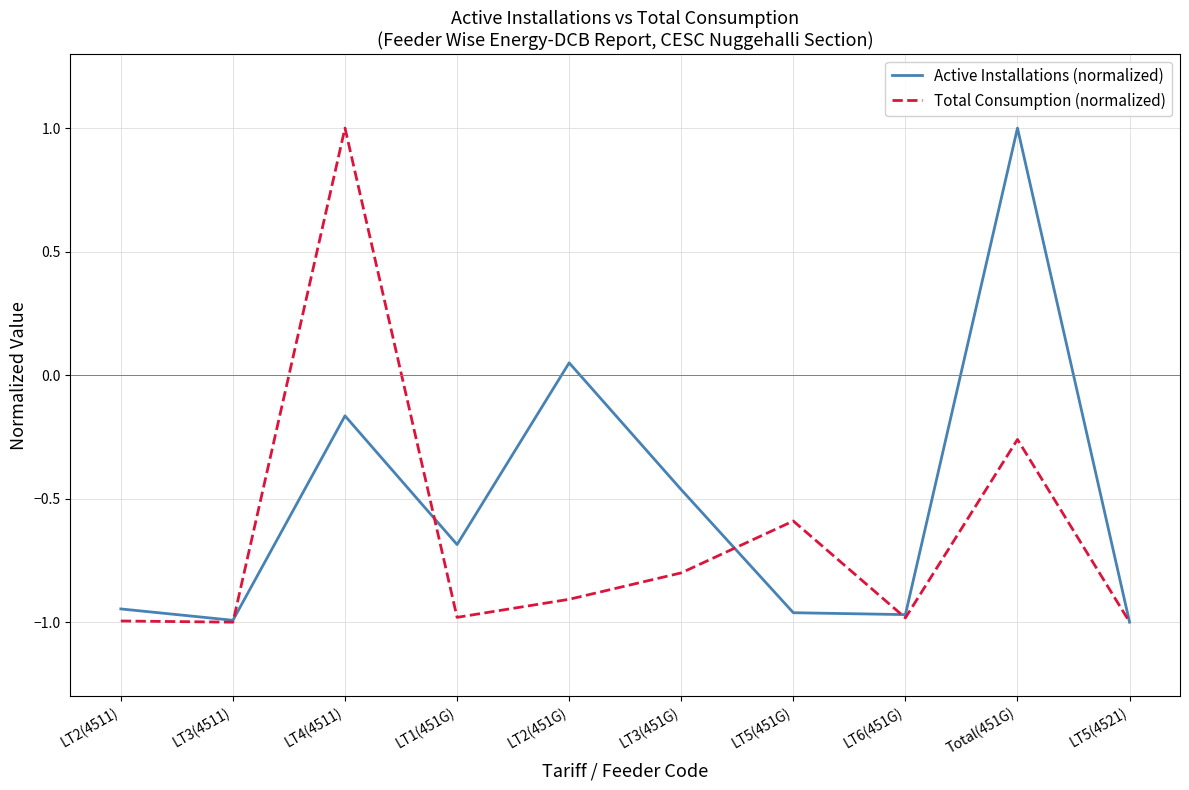

What is the spread (max minus min) of values at LT3(451G)?

0.3